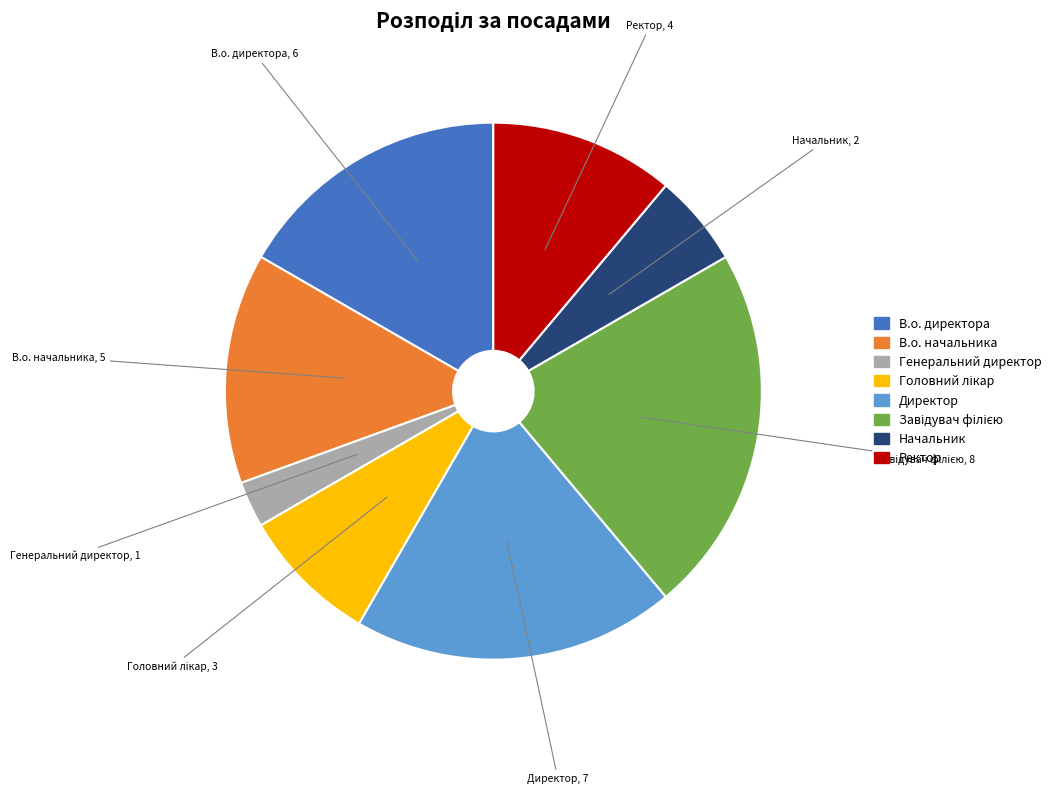

Does Генеральний директор account for over 50% of the chart?

No